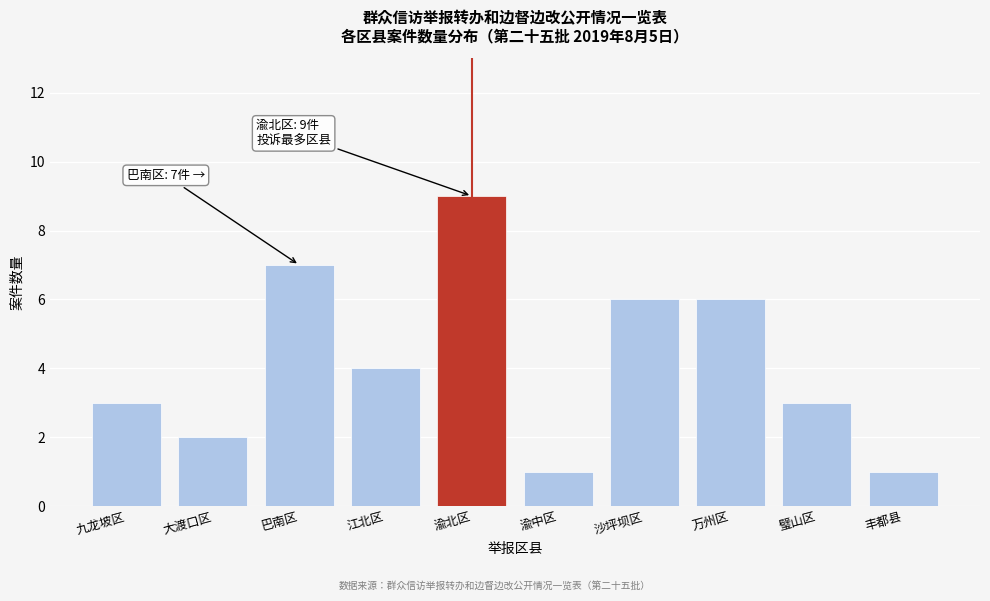

Reading left to right, list all the values displayed in this chart.

3	2	7	4	9	1	6	6	3	1